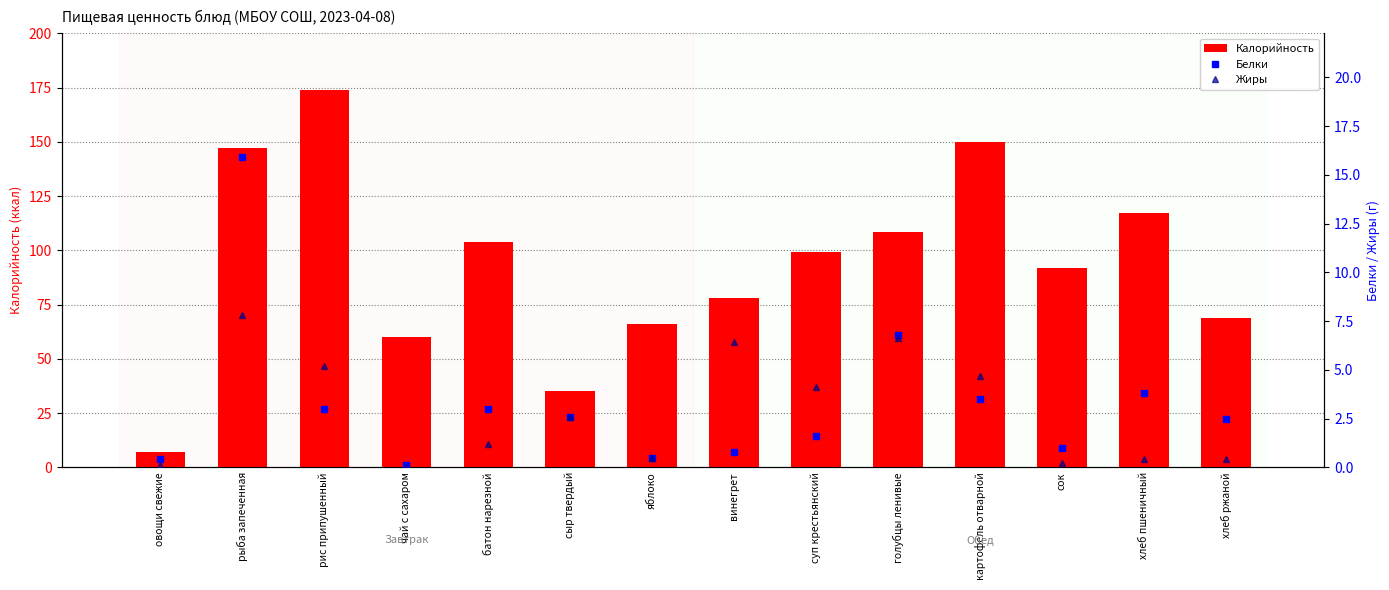

Reading right to left, what are all the values shown in this chart?

Калорийность: 69.0	117.0	92.0	150.0	108.4	99.2	78.0	66.2	35.0	104.0	60.0	174.0	147.0	7.0
Белки: 2.5	3.8	1.0	3.5	6.8	1.6	0.8	0.5	2.6	3.0	0.1	3.0	15.9	0.4
Жиры: 0.4	0.4	0.2	4.7	6.6	4.1	6.4	0.5	2.6	1.2	0.0	5.2	7.8	0.1